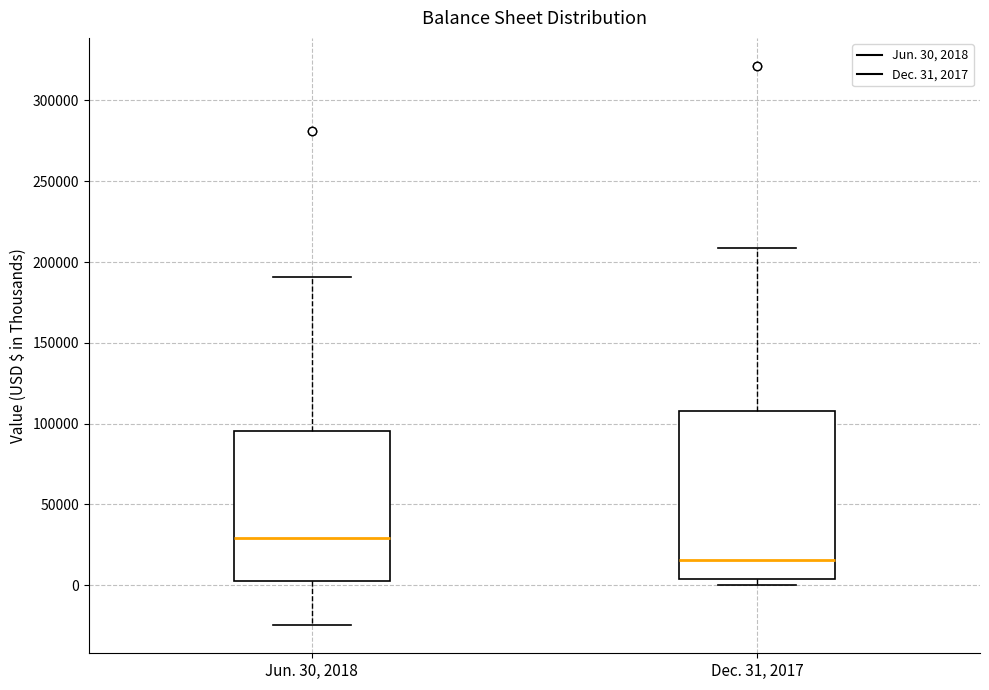

Which box's median line is the lowest?

Dec. 31, 2017